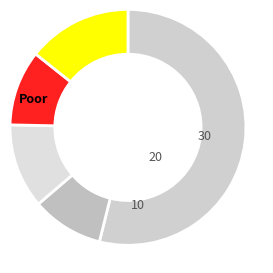

How many slices are in this pie chart?

5